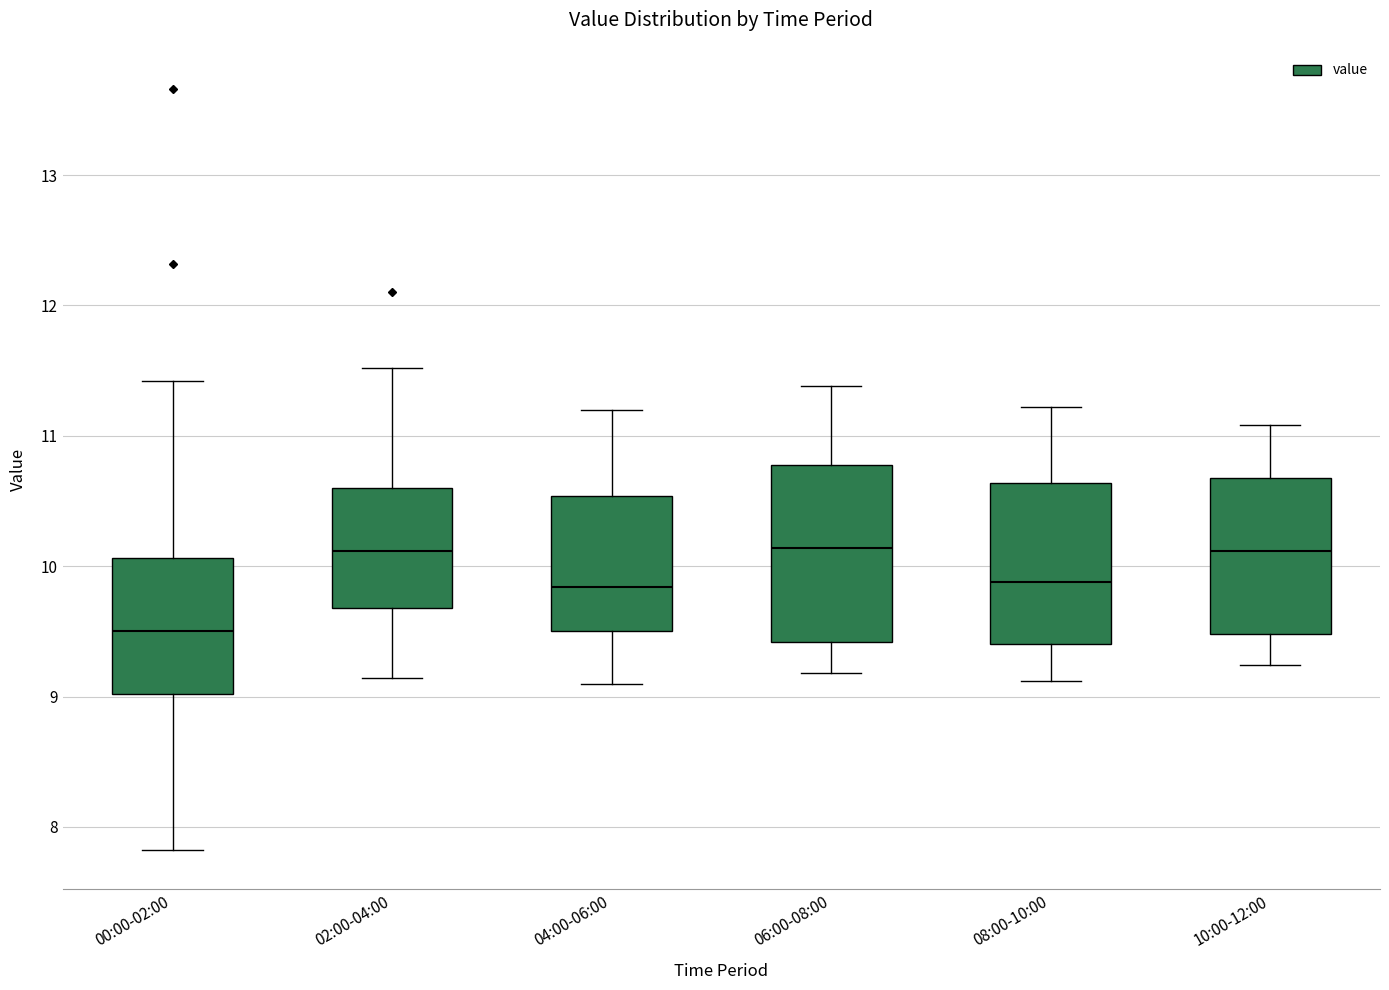

Which box's median line is the lowest?

00:00-02:00